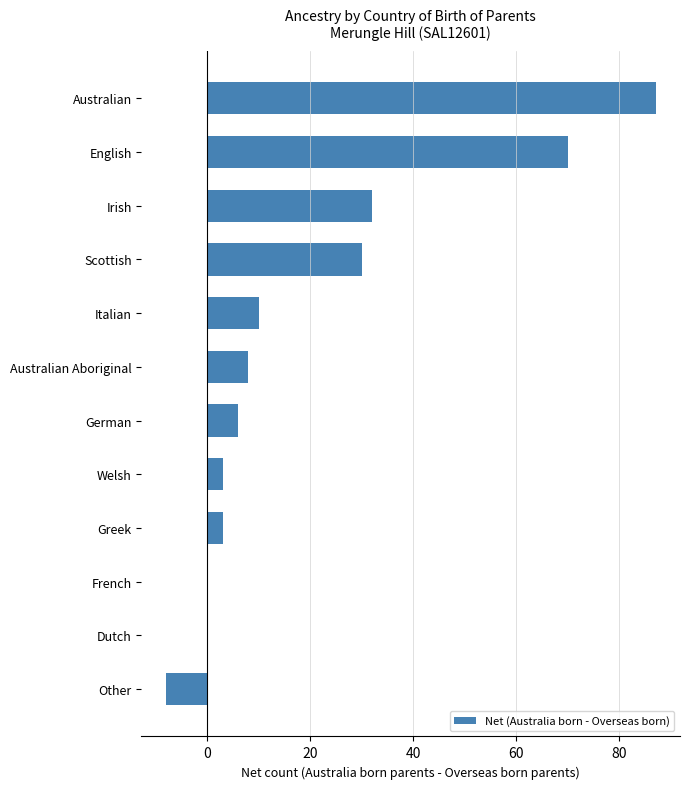

Reading top to bottom, transcribe all the data shown in this chart.

Australian=87	English=70	Irish=32	Scottish=30	Italian=10	Australian Aboriginal=8	German=6	Welsh=3	Greek=3	French=0	Dutch=0	Other=-8